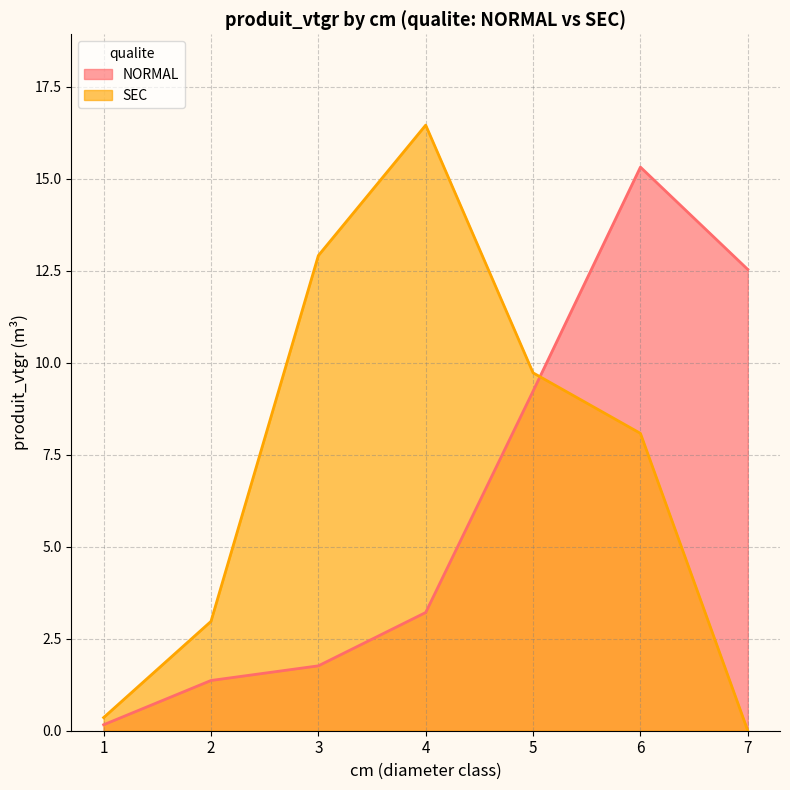

Reading left to right, extract all data points from this chart.

NORMAL: 1=0.2	2=1.4	3=1.8	4=3.2	5=9.2	6=15.3	7=12.5
SEC: 1=0.4	2=3.0	3=12.9	4=16.5	5=9.7	6=8.1	7=0.0